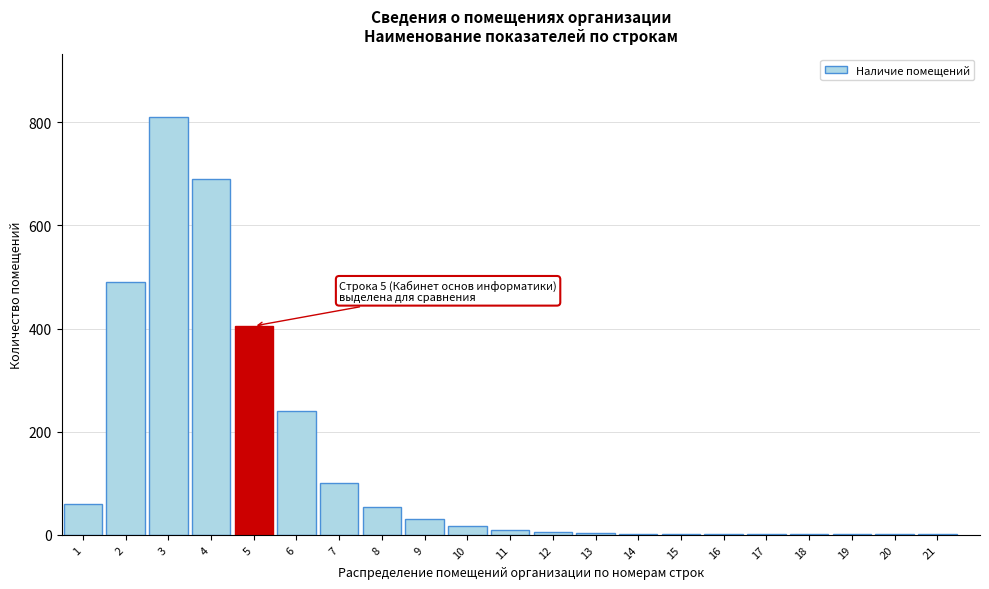

What is the sum of all values?

2925